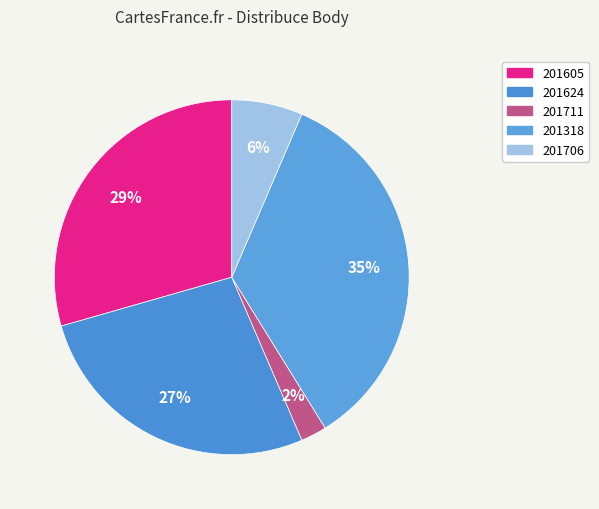

Is it true that 201318 is 25% of the pie?

False